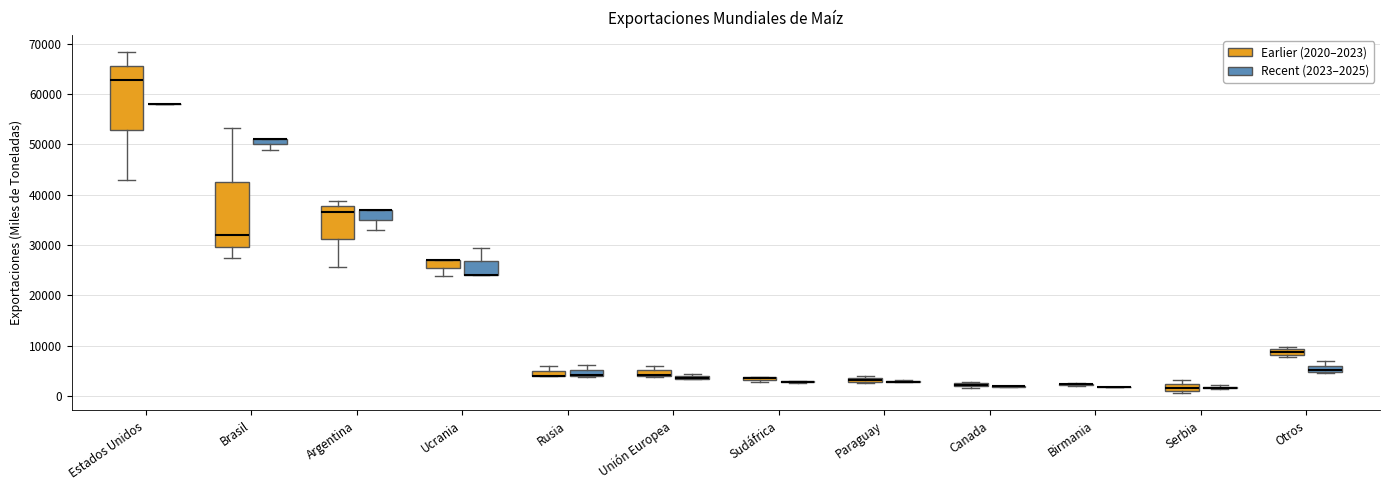

Where is the lower edge of the box for Serbia (Earlier (2020–2023)) on the y-axis? The values are not printed on the chart, so give them approximately, as read against the axis.

1000